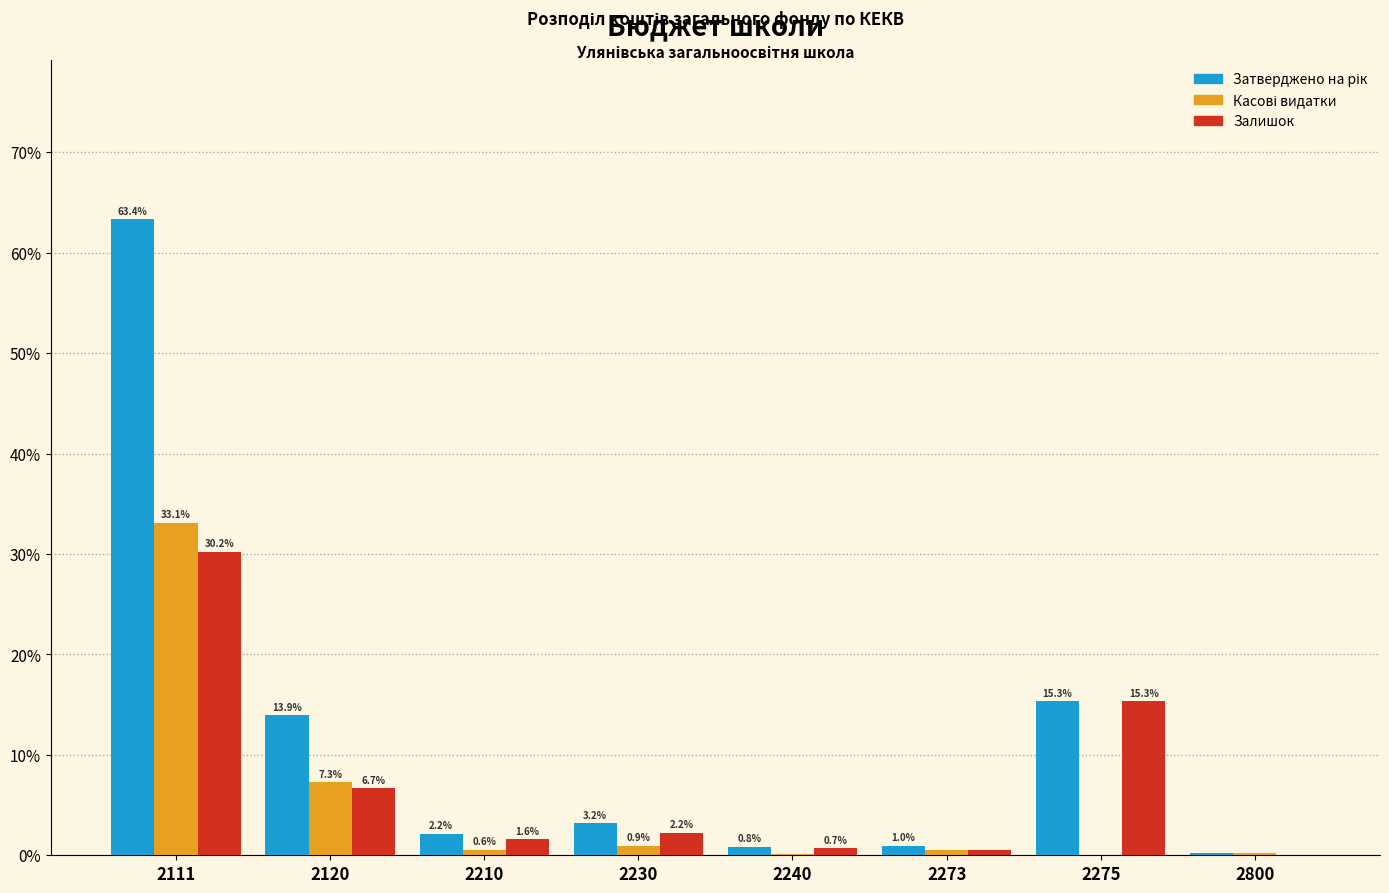

At which category does the chart reach its peak across all series?

2111